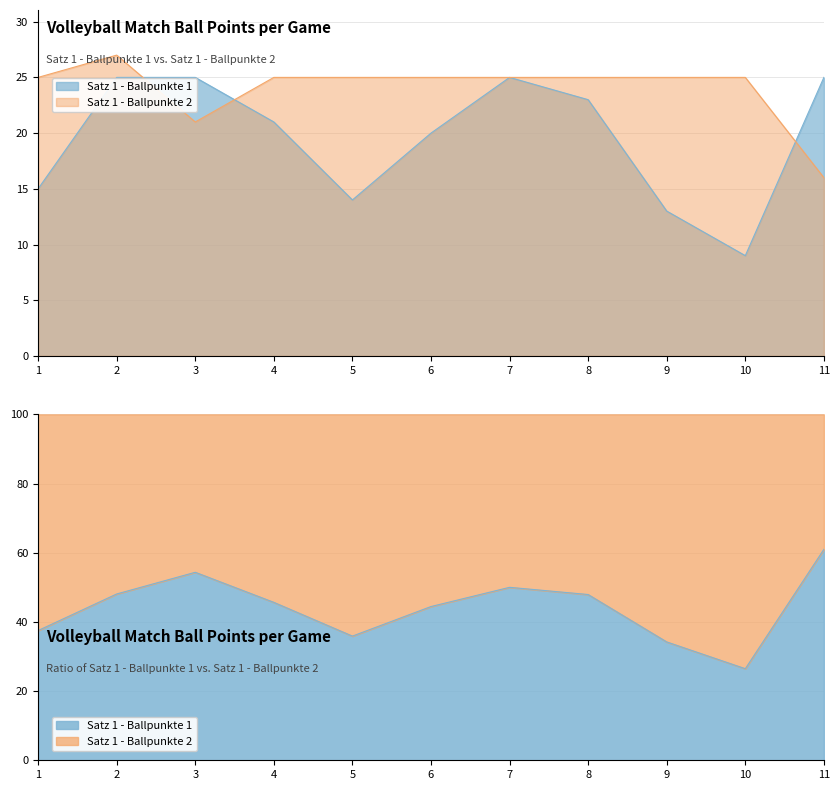

Reading right to left, extract all data points from this chart.

Satz 1 - Ballpunkte 1: 11=25	10=9	9=13	8=23	7=25	6=20	5=14	4=21	3=25	2=25	1=15
Satz 1 - Ballpunkte 2: 11=16	10=25	9=25	8=25	7=25	6=25	5=25	4=25	3=21	2=27	1=25